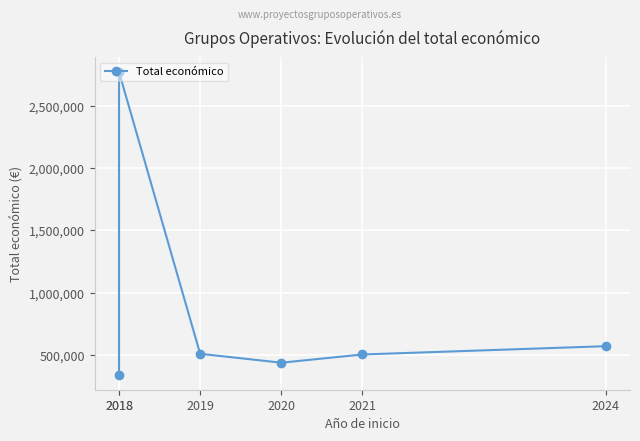

Where is the first local minimum?

2020